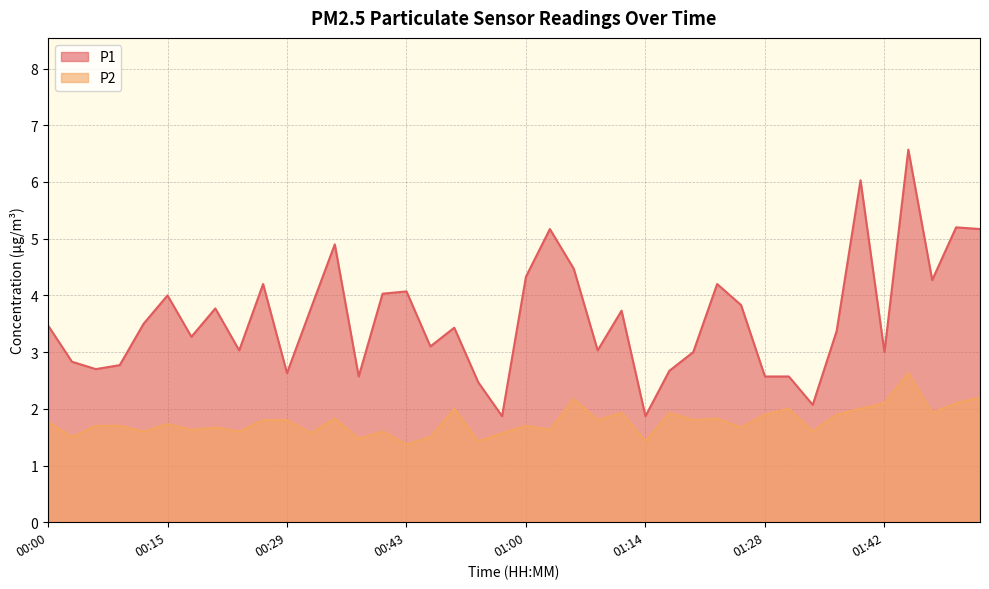

At which category is the sum across all series the highest?

01:45